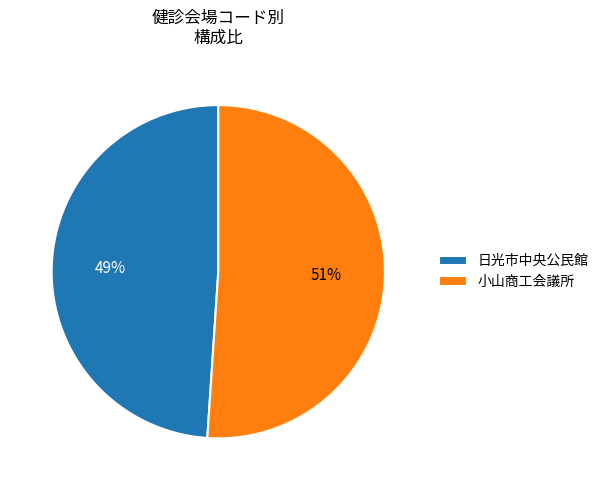

Combined, do 日光市中央公民館 and 小山商工会議所 account for over 50%?

Yes